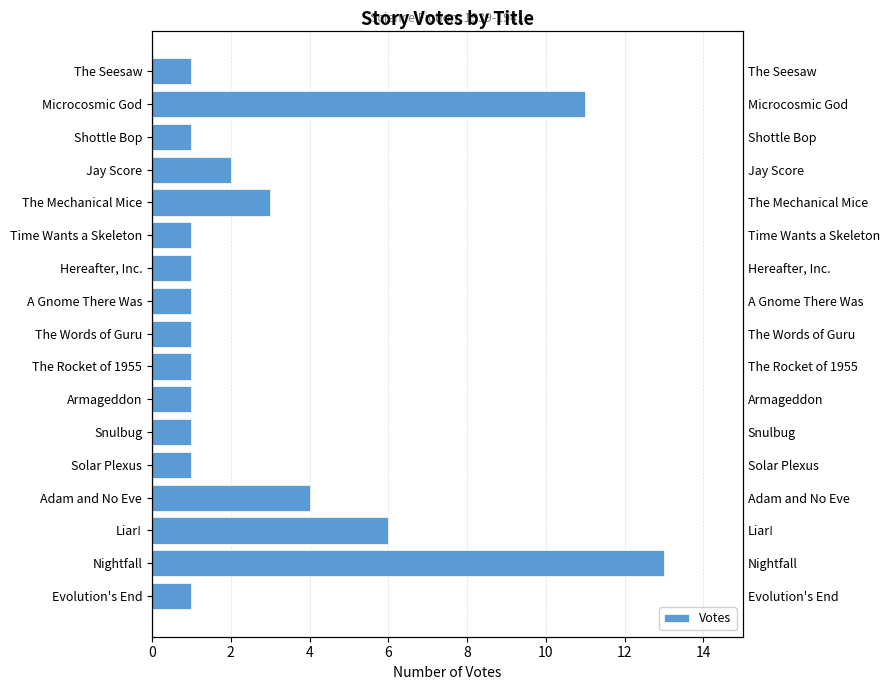

What is the greatest value displayed?

13